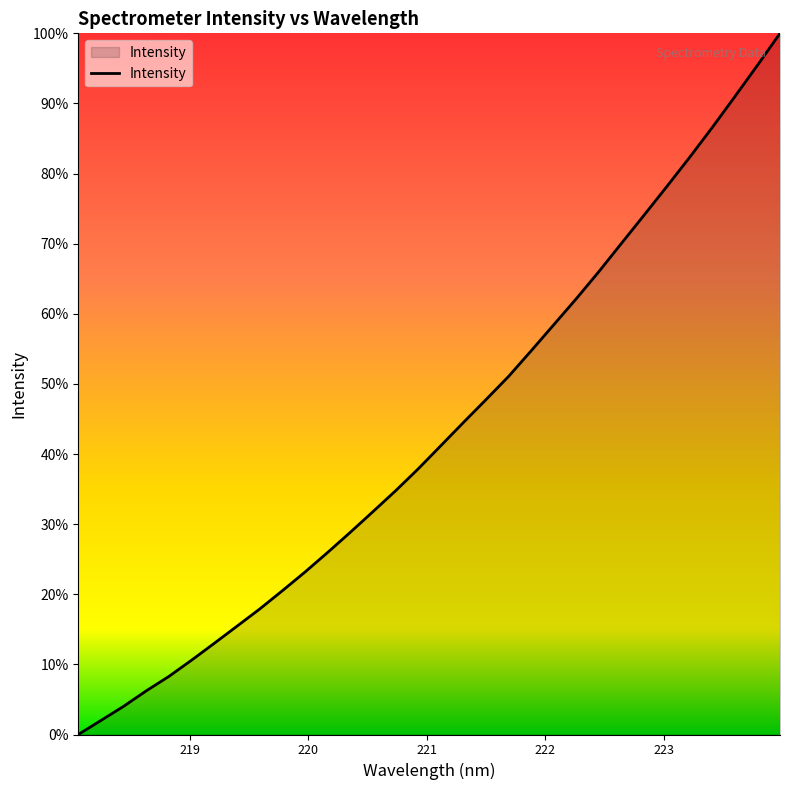

Does the chart display data point markers on the line(s)?

No